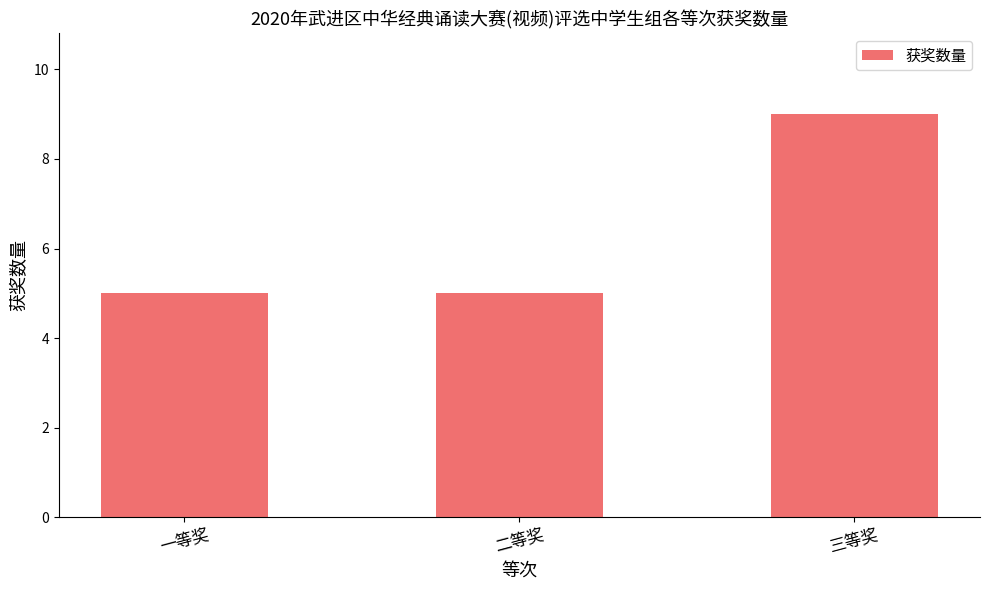

What is the sum of all values?

19